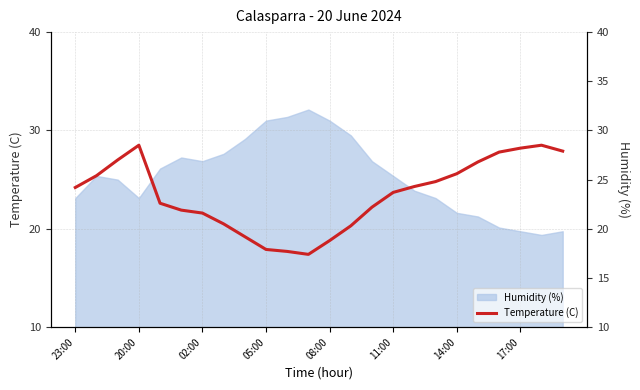

What is the difference between the second highest and minimum values?

11.1